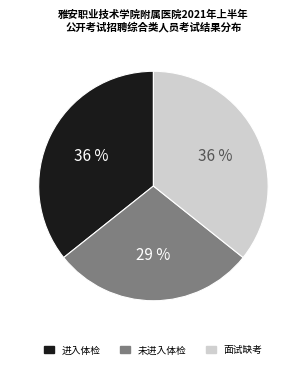

To the nearest percent, what is the difference between the largest and smallest slice percentages?

7%